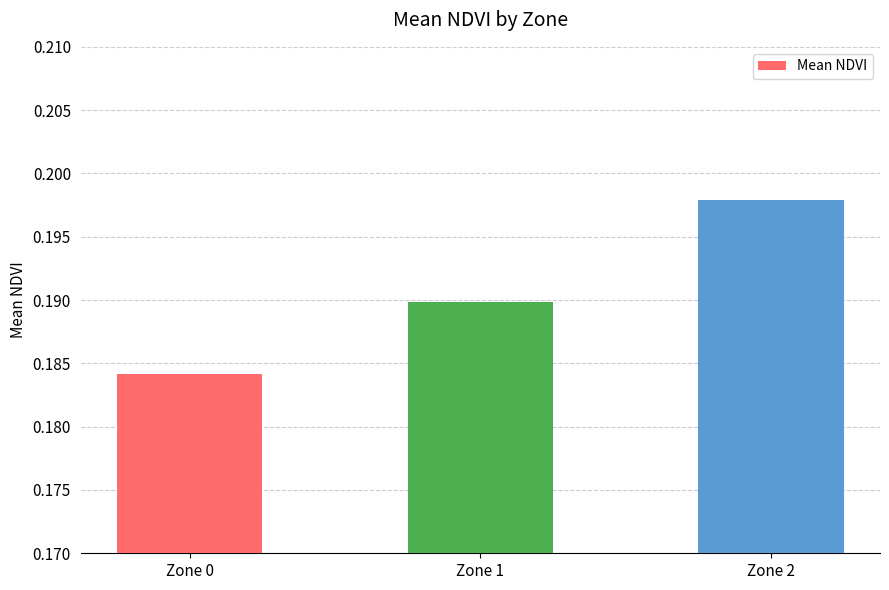

Where is the data nearest to the value 0?

Zone 0